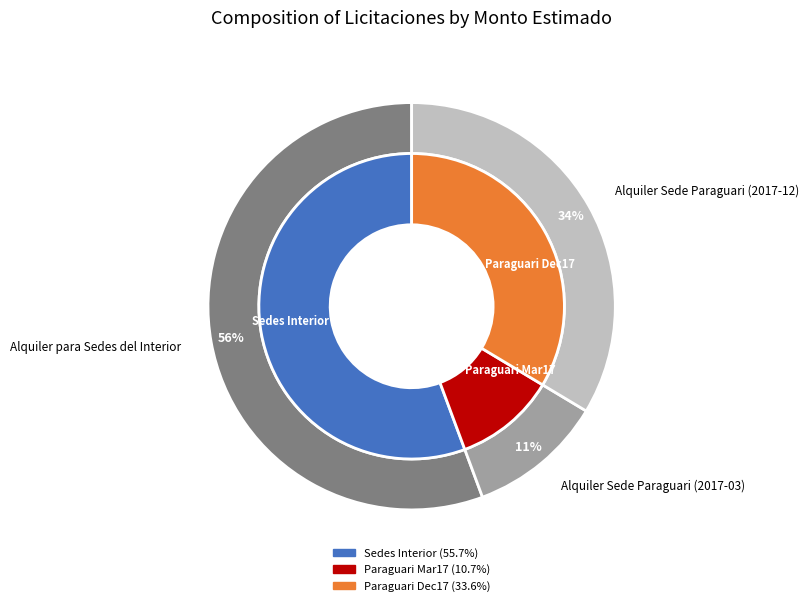

Combined, what portion of the pie is Alquiler Sede Paraguari (2017-12) and Alquiler Sede Paraguari (2017-03)?

44.3%